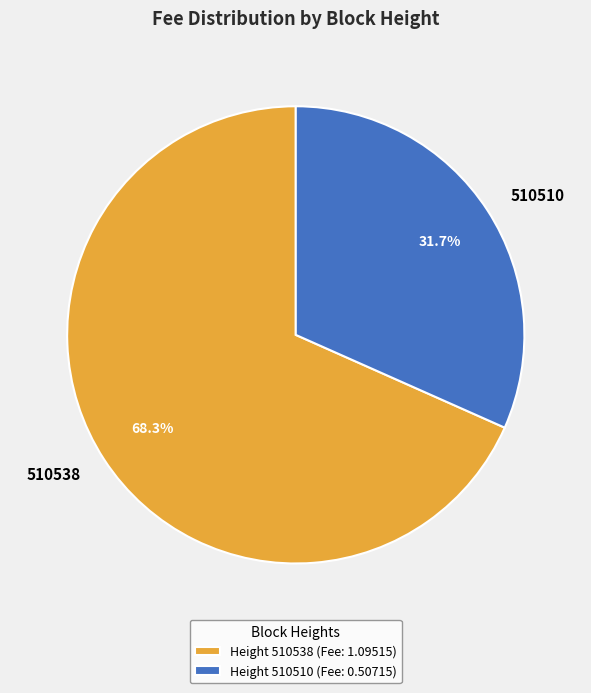

Rank the categories by value from lowest to highest.

510510, 510538